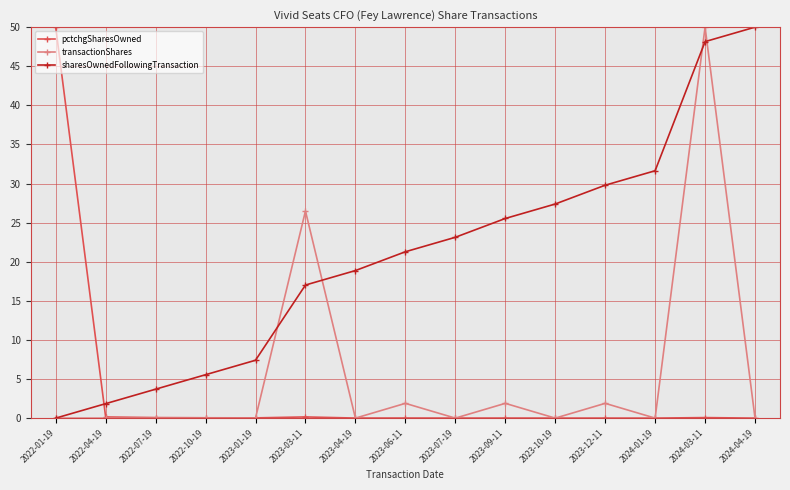

What is the spread (max minus min) of values at 2024-04-19?

50.0